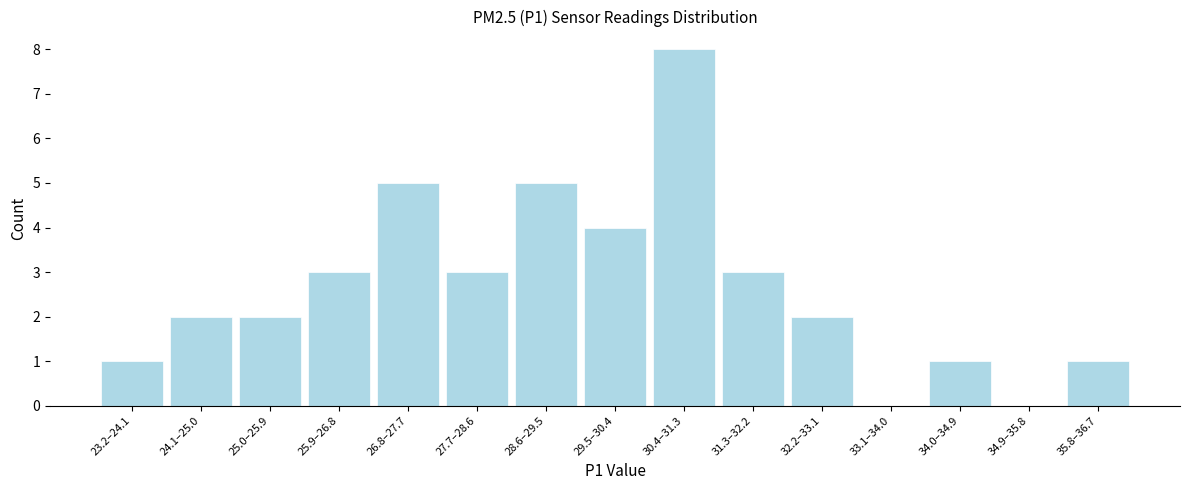

Reading left to right, extract all data points from this chart.

23.2–24.1=1	24.1–25.0=2	25.0–25.9=2	25.9–26.8=3	26.8–27.7=5	27.7–28.6=3	28.6–29.5=5	29.5–30.4=4	30.4–31.3=8	31.3–32.2=3	32.2–33.1=2	33.1–34.0=0	34.0–34.9=1	34.9–35.8=0	35.8–36.7=1